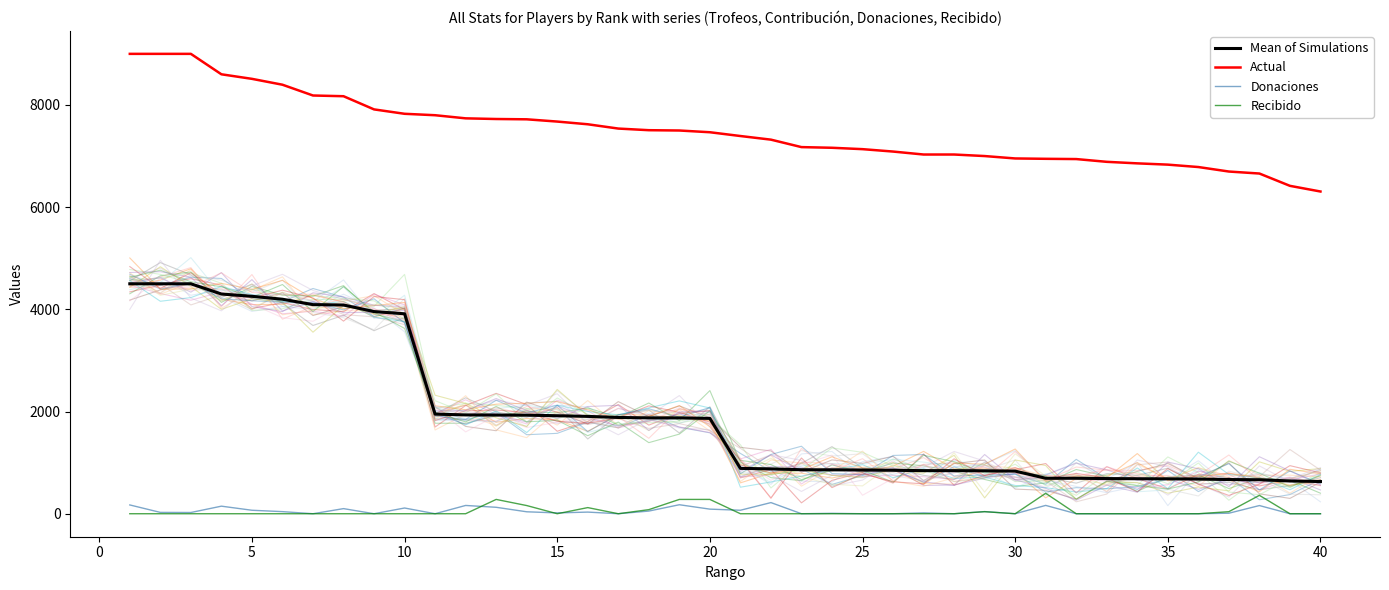

True or false: Actual and Recibido cross at least once.

False